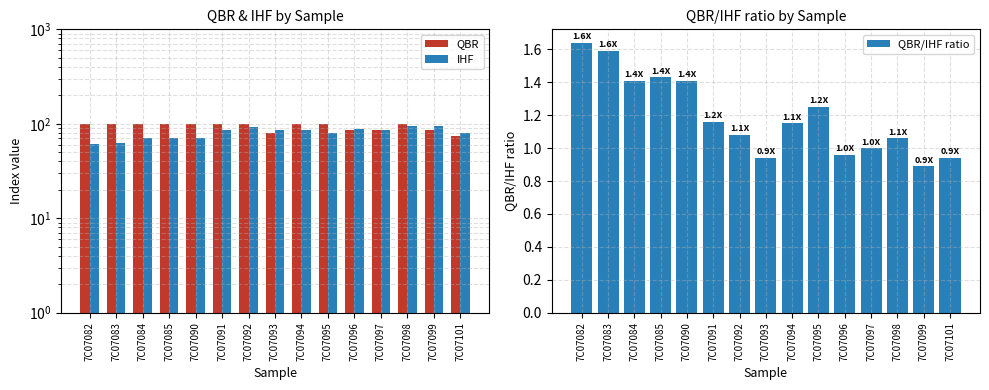

What is the average value of the QBR series?

94.0